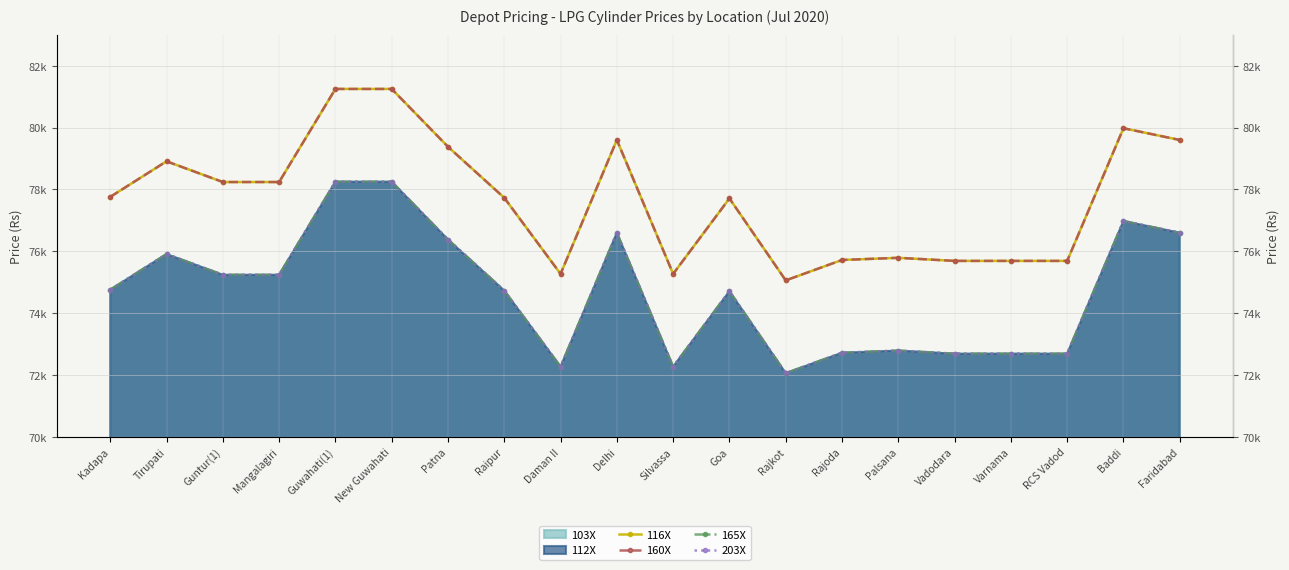

What is the label of the 6th point from the left?

New Guwahati